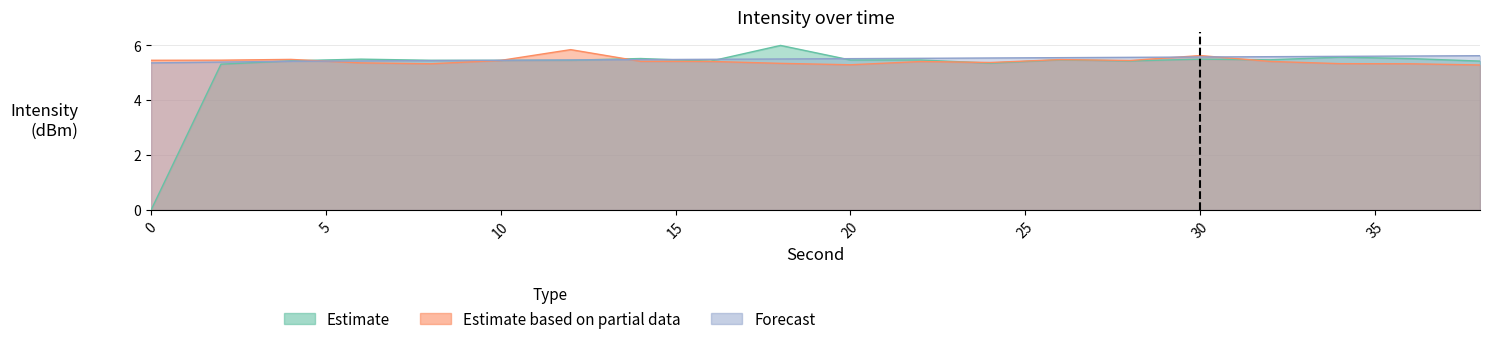

Rank the series by their maximum value, from highest to lowest.

Estimate, Estimate based on partial data, Forecast